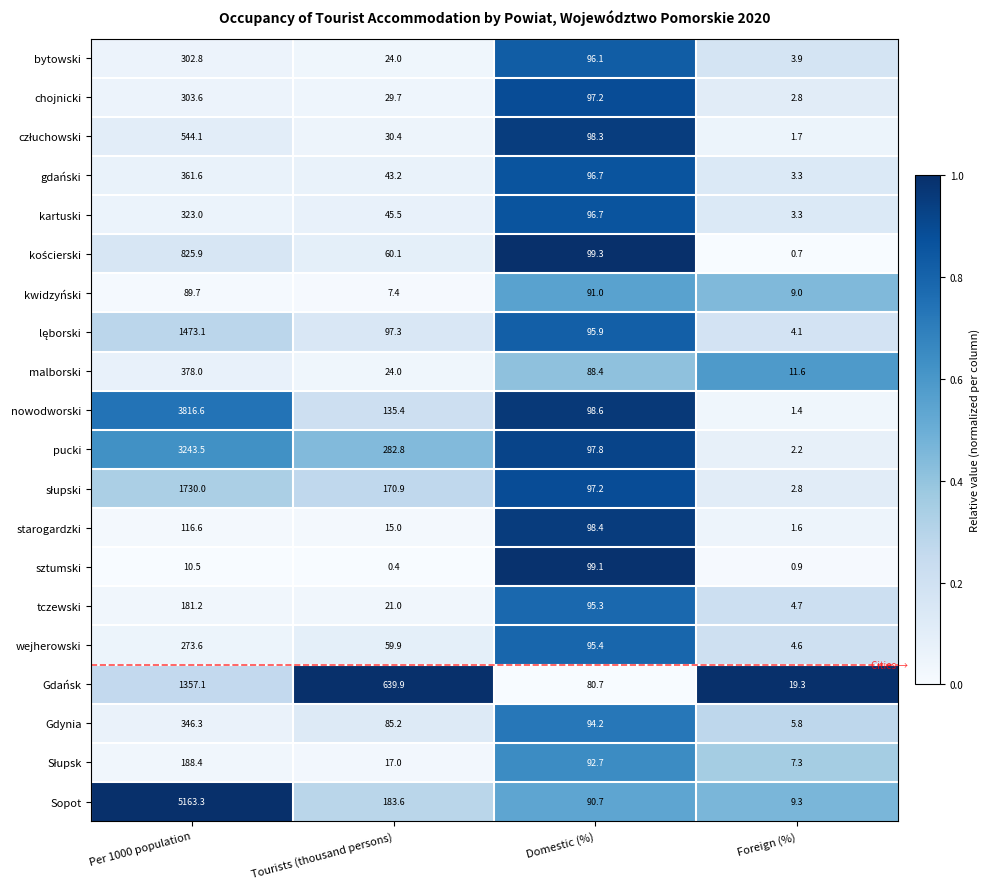

Which category has the lowest value in the Gdynia series?

Foreign (%)